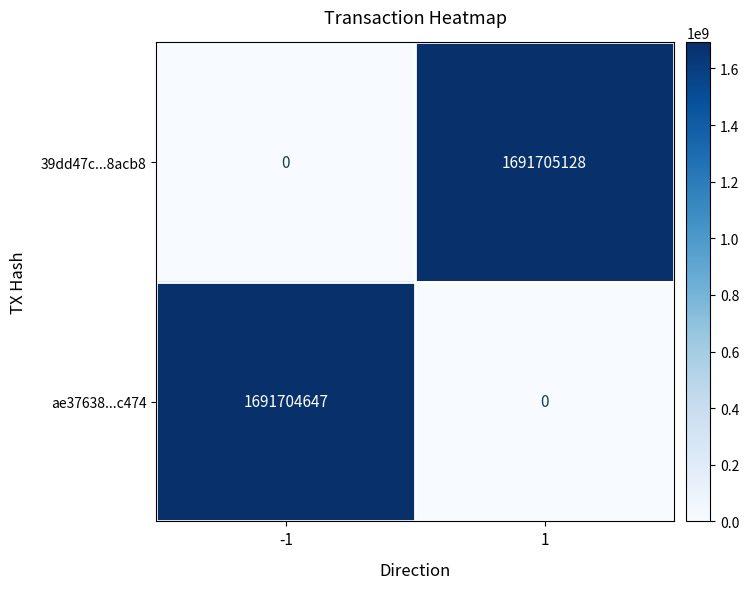

The 39dd47c...8acb8 series shows 1691705128 at 1. True or false?

True